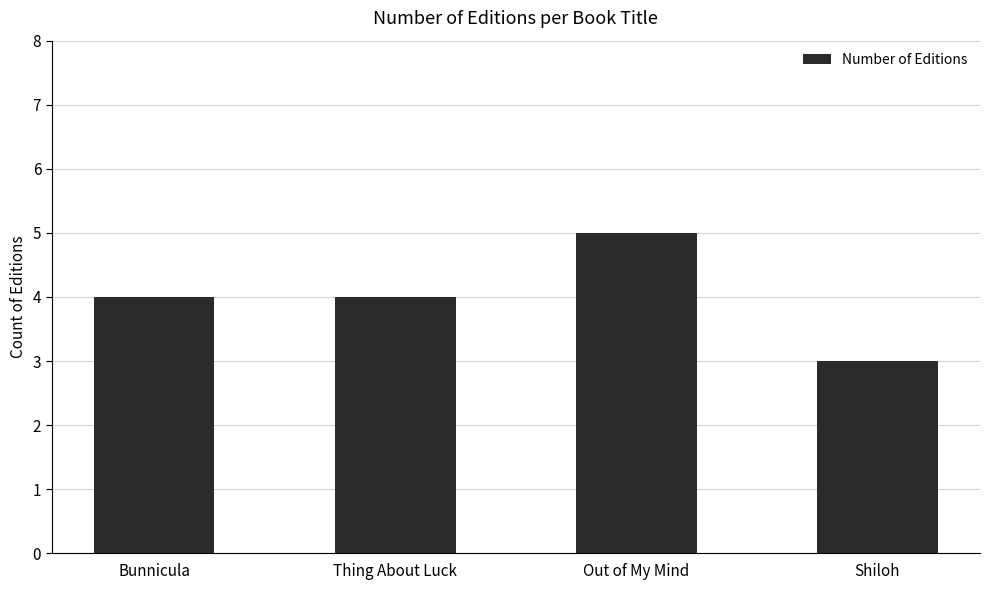

What is the average value?

4